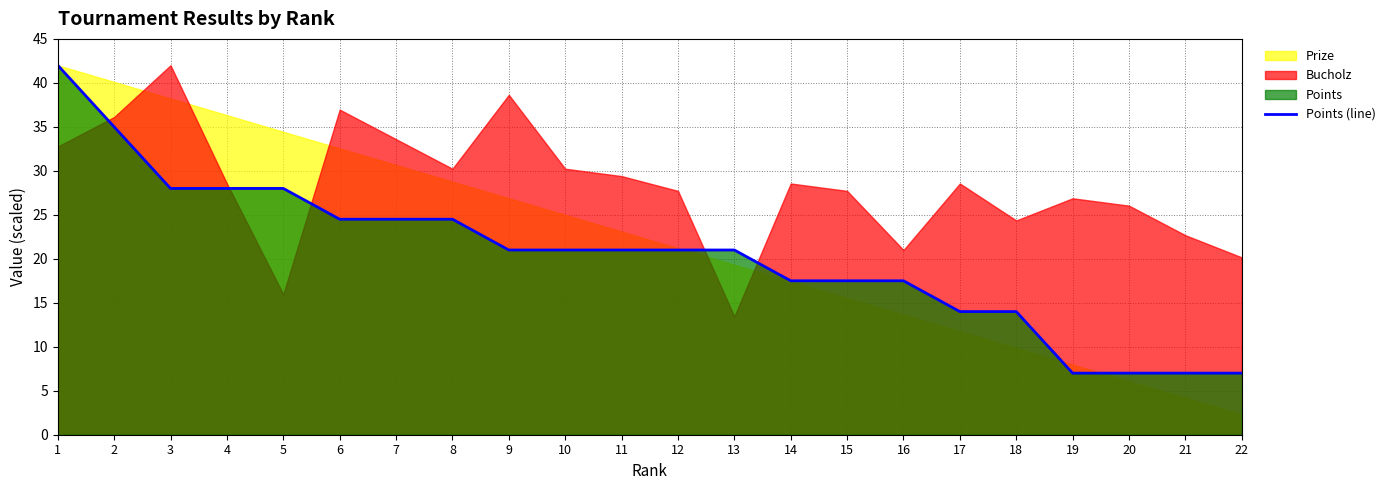

Does the chart display data point markers on the line(s)?

No